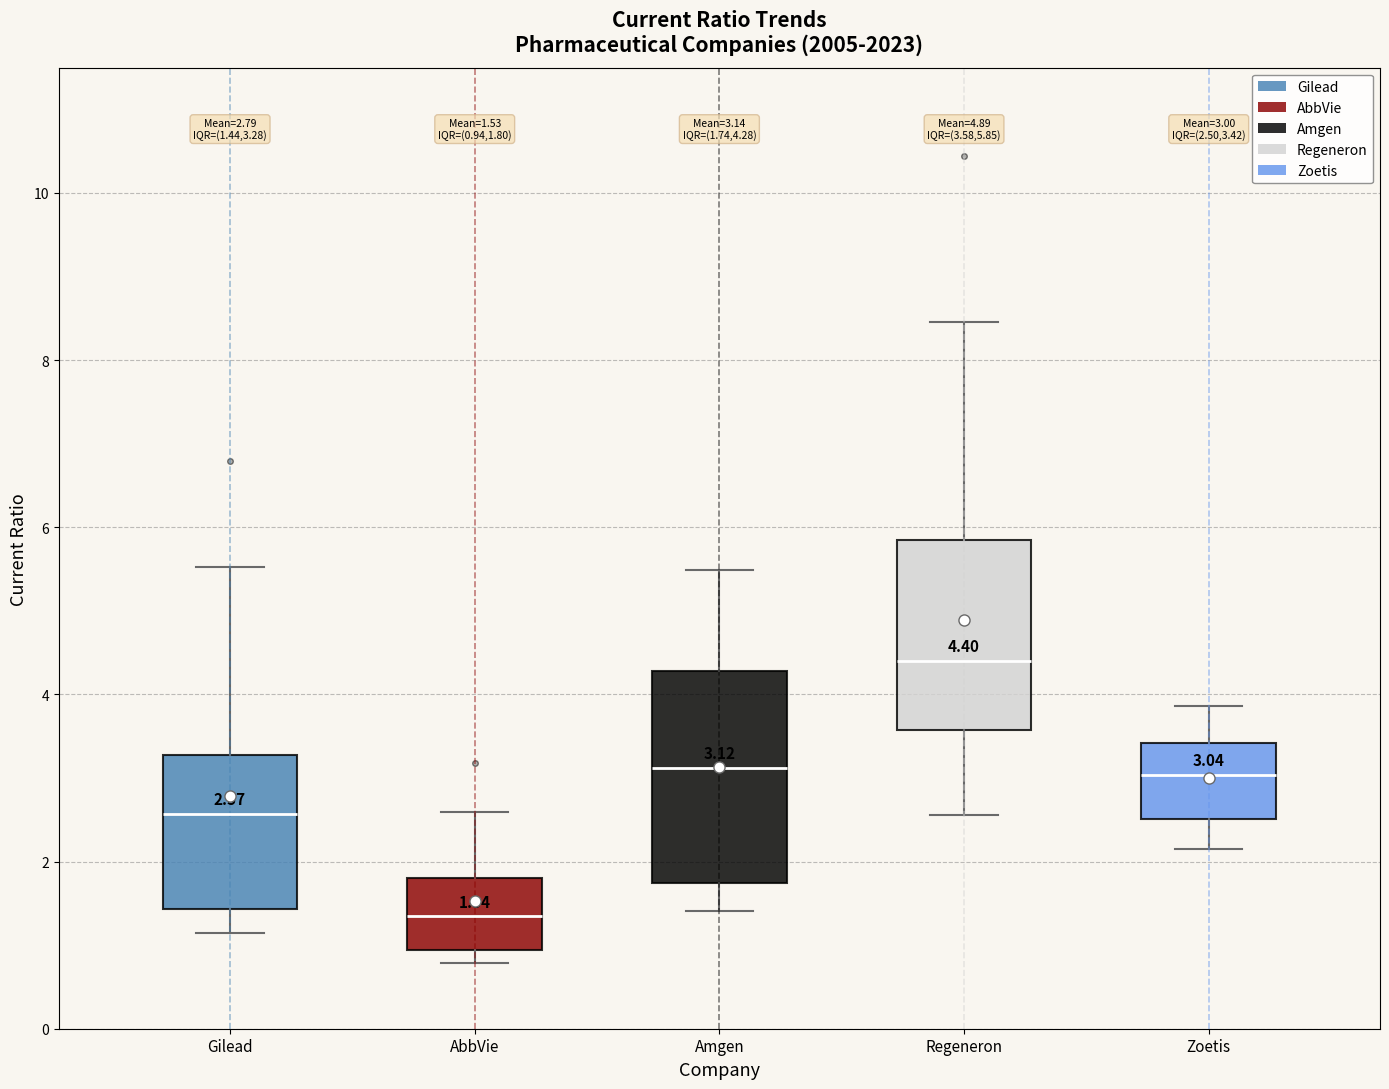

Comparing the boxes themselves (not the whiskers), which one is the tallest?

Amgen